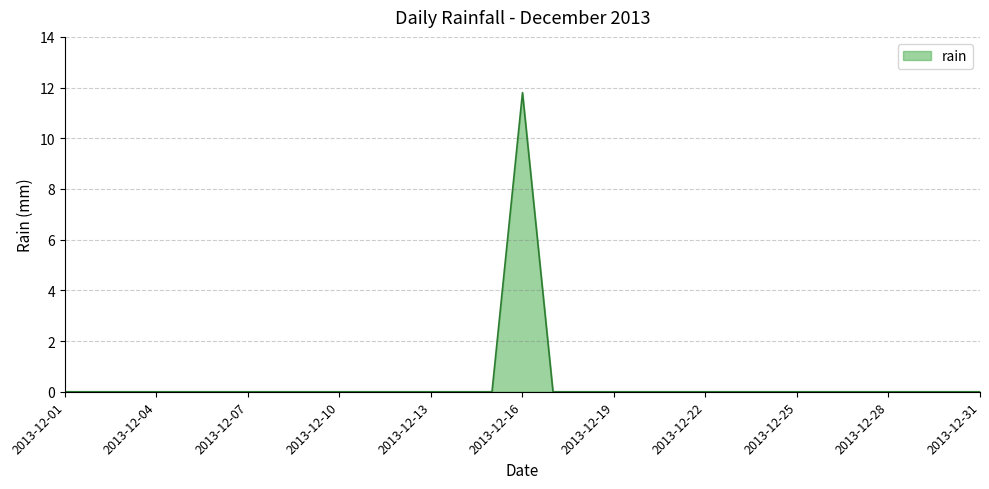

Does the chart display data point markers on the line(s)?

No